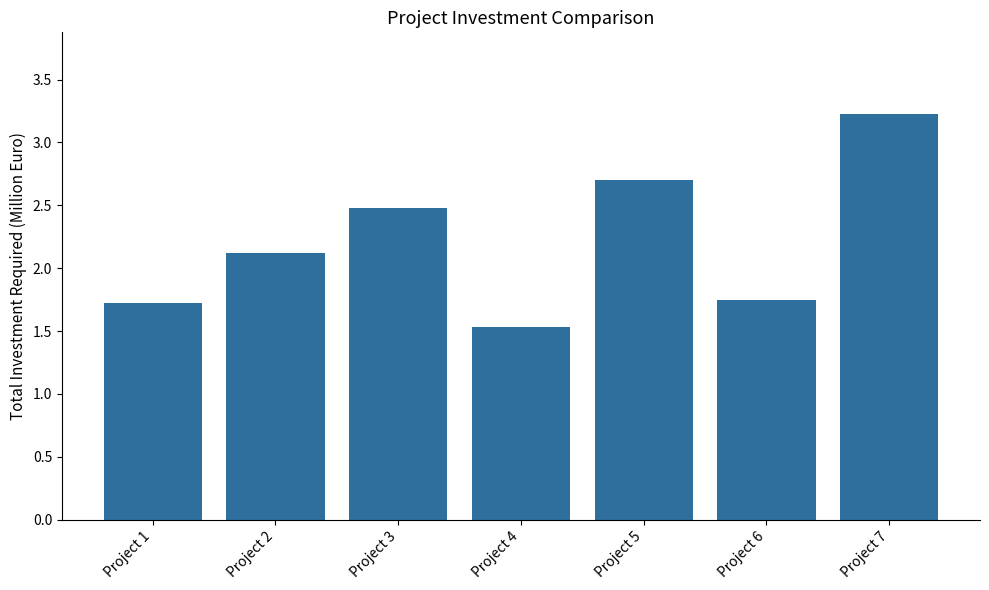

What is the average value?

2.2